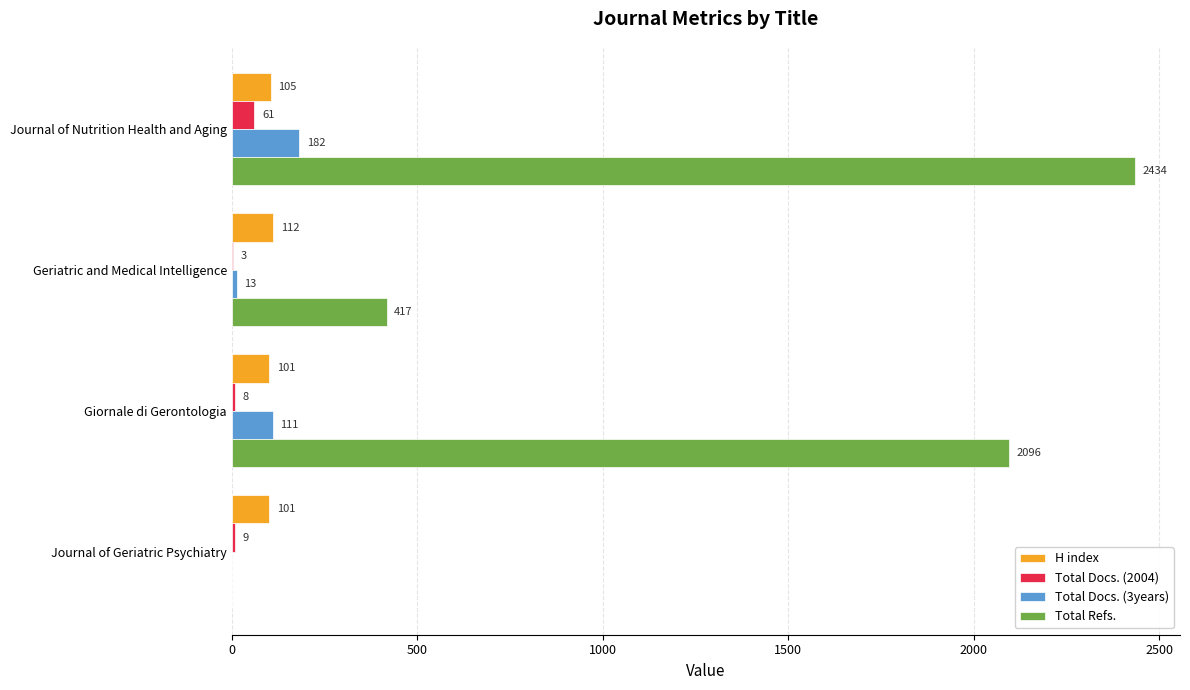

Which series has the largest total across all categories?

Total Refs.